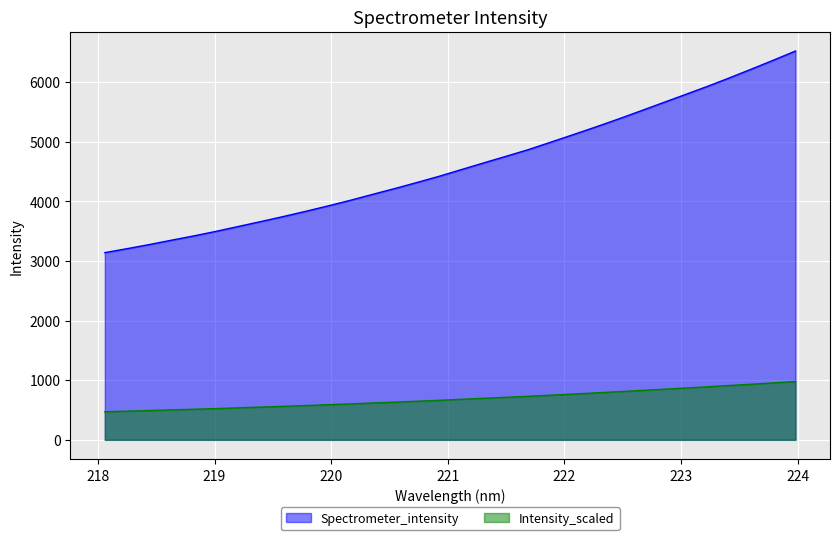

What is the minimum value shown in the chart?

471.1